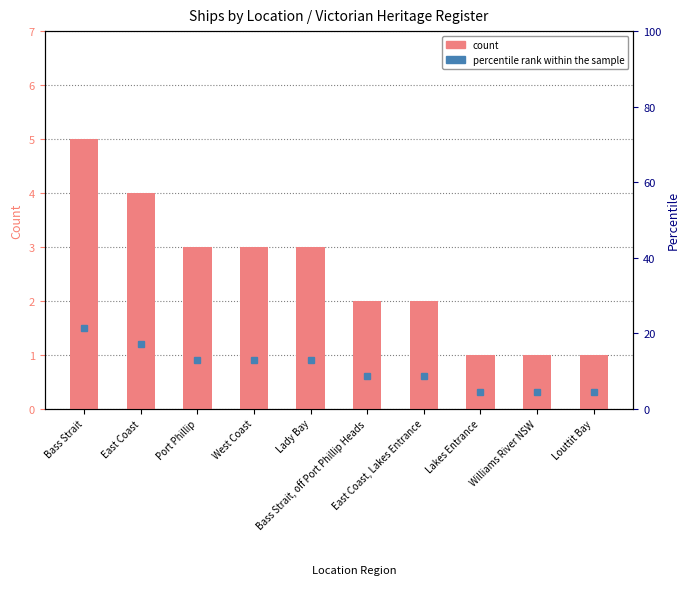

Rank the categories by value from lowest to highest.

Lakes Entrance, Williams River NSW, Louttit Bay, Bass Strait, off Port Phillip Heads, East Coast, Lakes Entrance, Port Phillip, West Coast, Lady Bay, East Coast, Bass Strait